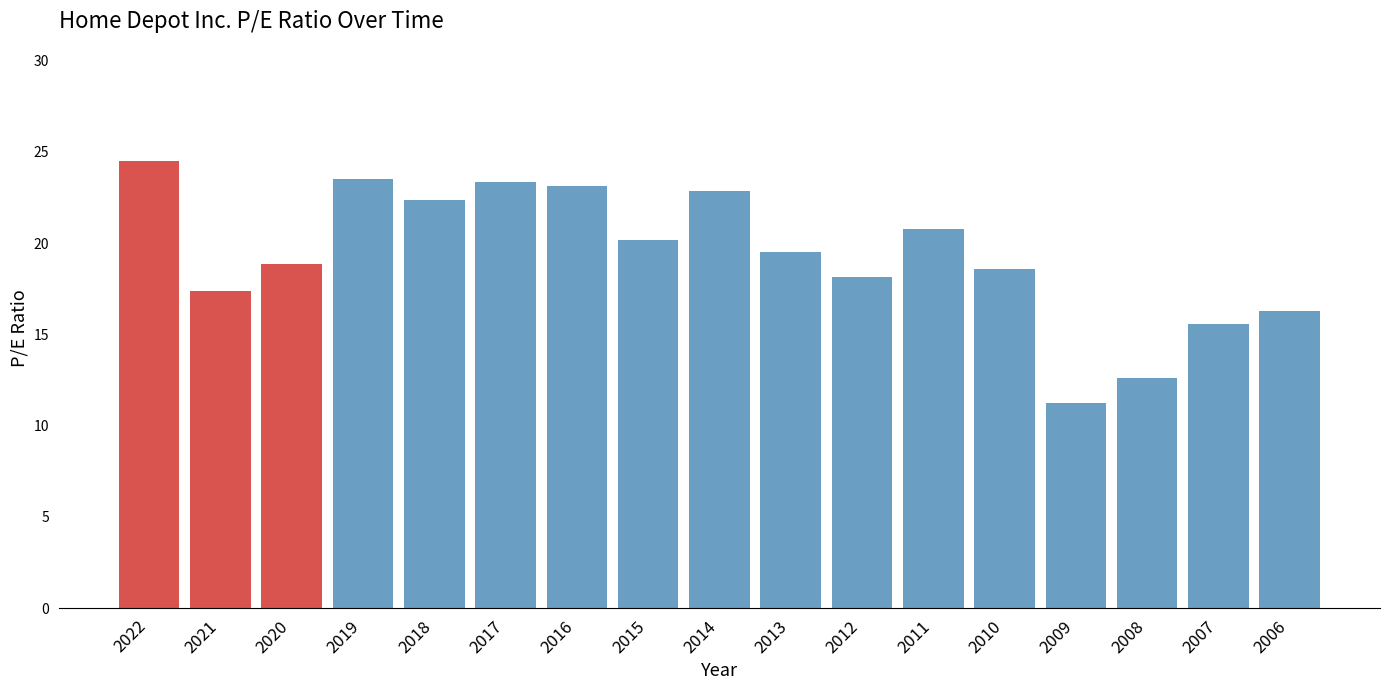

What value does the data have at 2006?

16.3